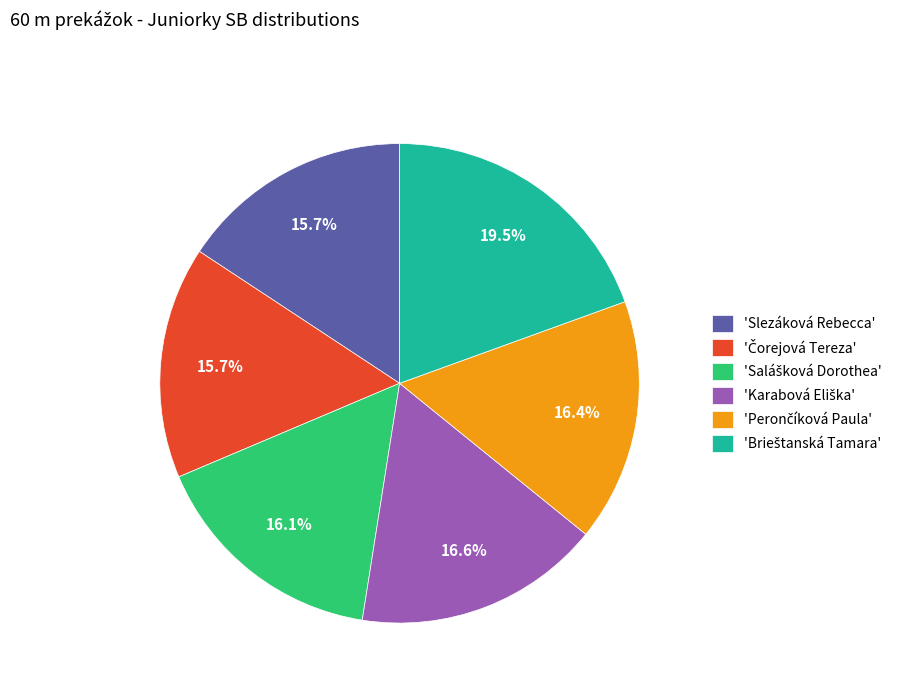

Is there any slice that represents more than half of the pie?

No